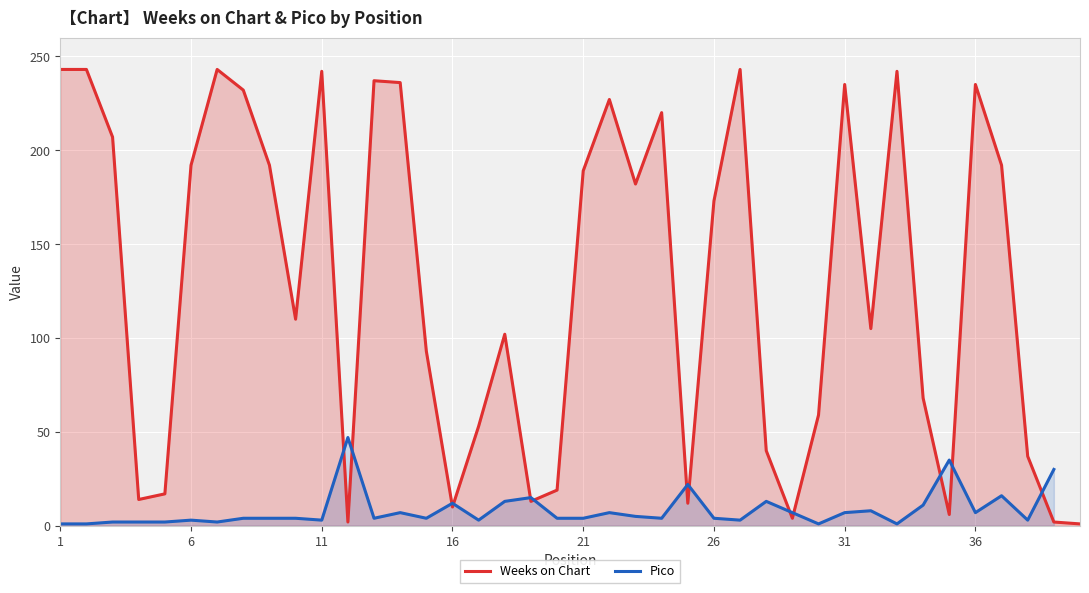

What is the highest value of the Weeks on Chart series?

243